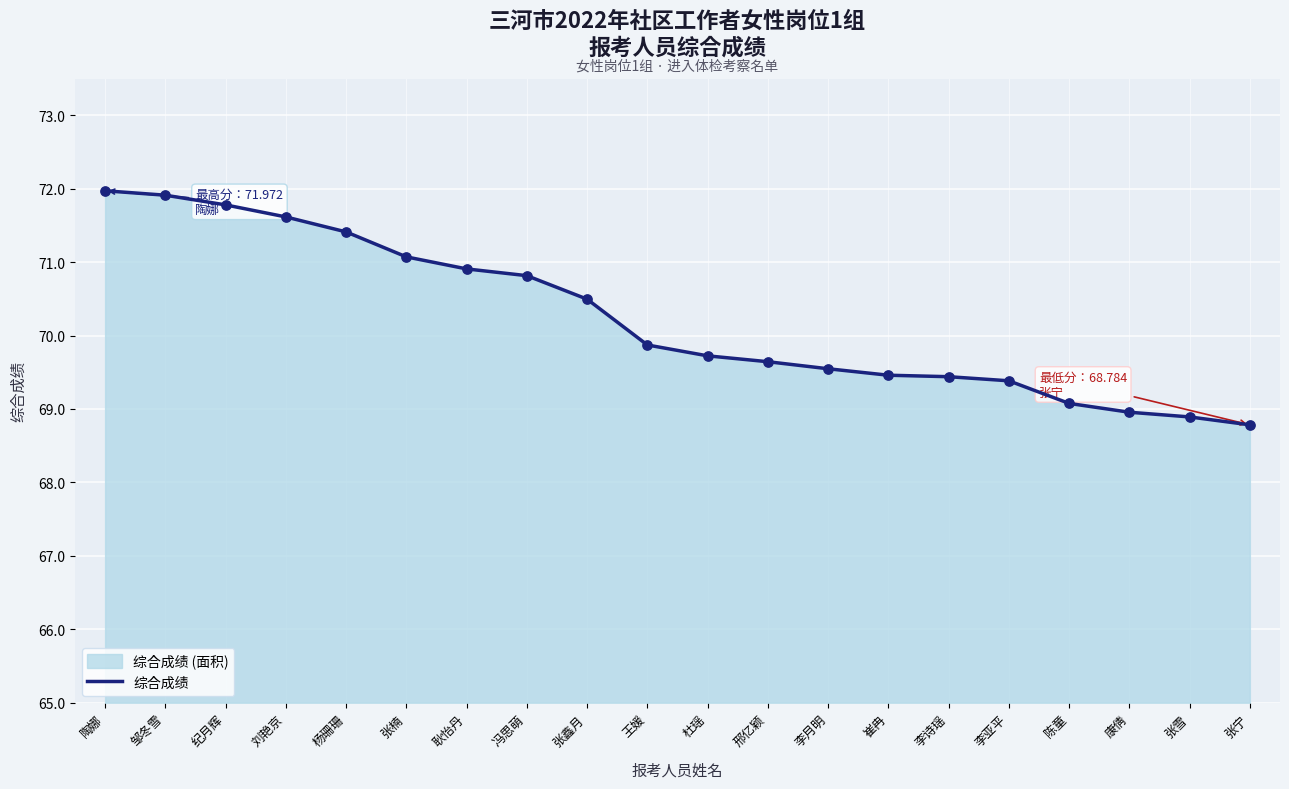

What is the change in value from 邹冬雪 to 耿怡丹?

-1.0